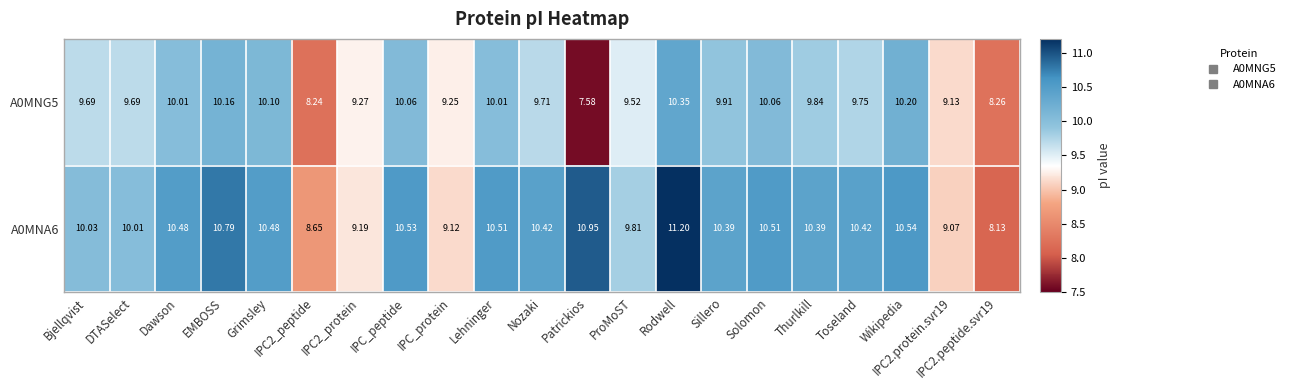

How many categories are shown in the chart?

21